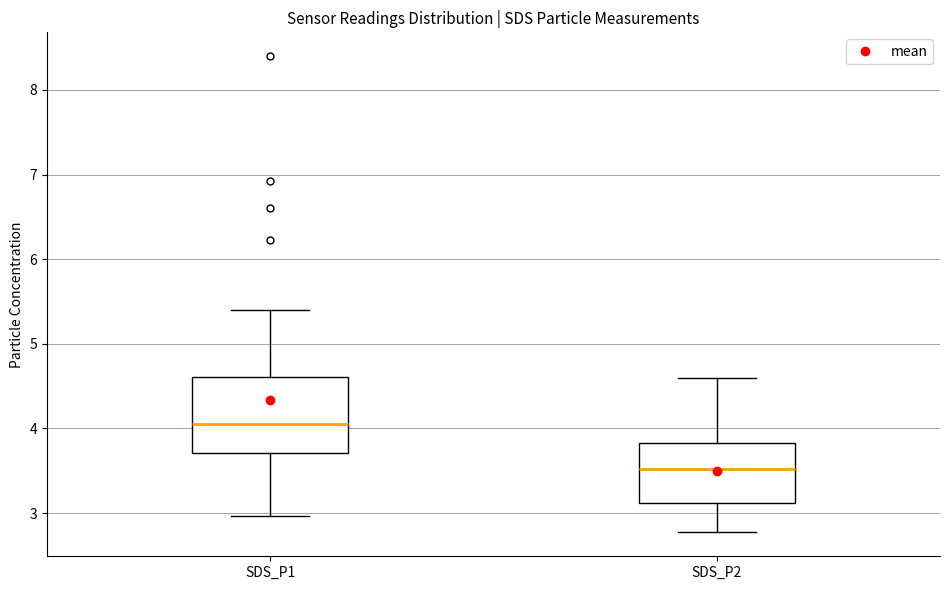

Reading left to right, transcribe this box plot: for each box, give where its median line is, the range the box spans, and where its two whiskers end, as read against the y-axis. The values are not printed on the chart, so give them approximately, as read against the axis.

SDS_P1: median 4.1, box 3.7 to 4.6, whiskers 3.0 to 5.4
SDS_P2: median 3.5, box 3.1 to 3.8, whiskers 2.8 to 4.6